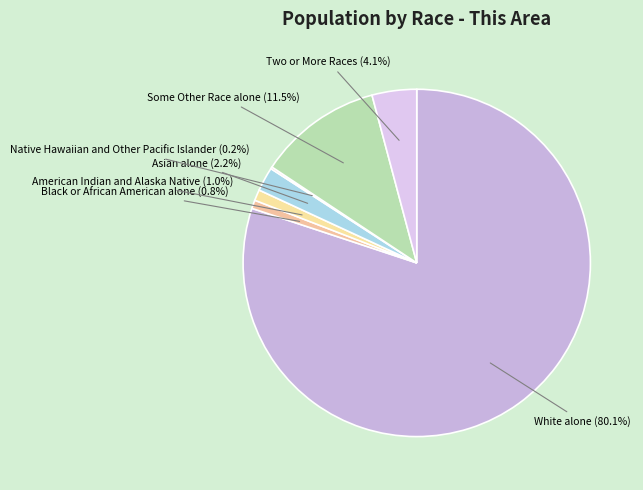

What is the largest slice in the pie chart?

White alone